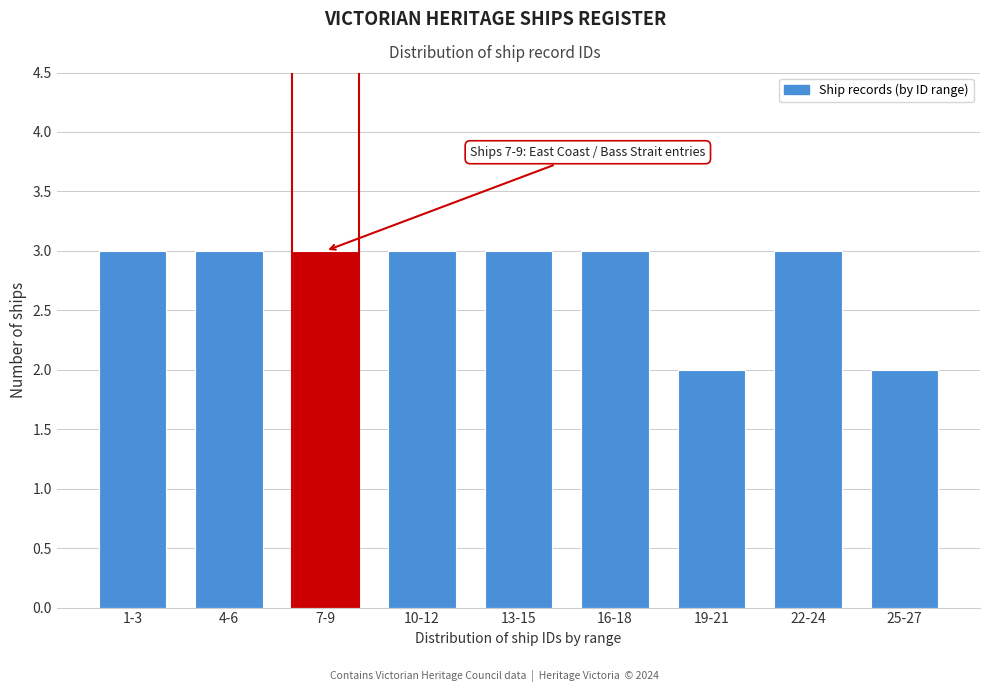

Reading left to right, what are all the values shown in this chart?

1-3=3	4-6=3	7-9=3	10-12=3	13-15=3	16-18=3	19-21=2	22-24=3	25-27=2